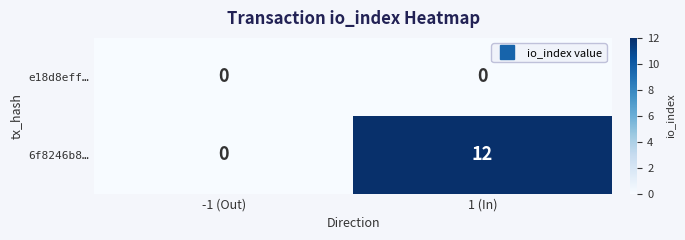

What is the difference between the 6f8246b8… values at 1 (In) and -1 (Out)?

12